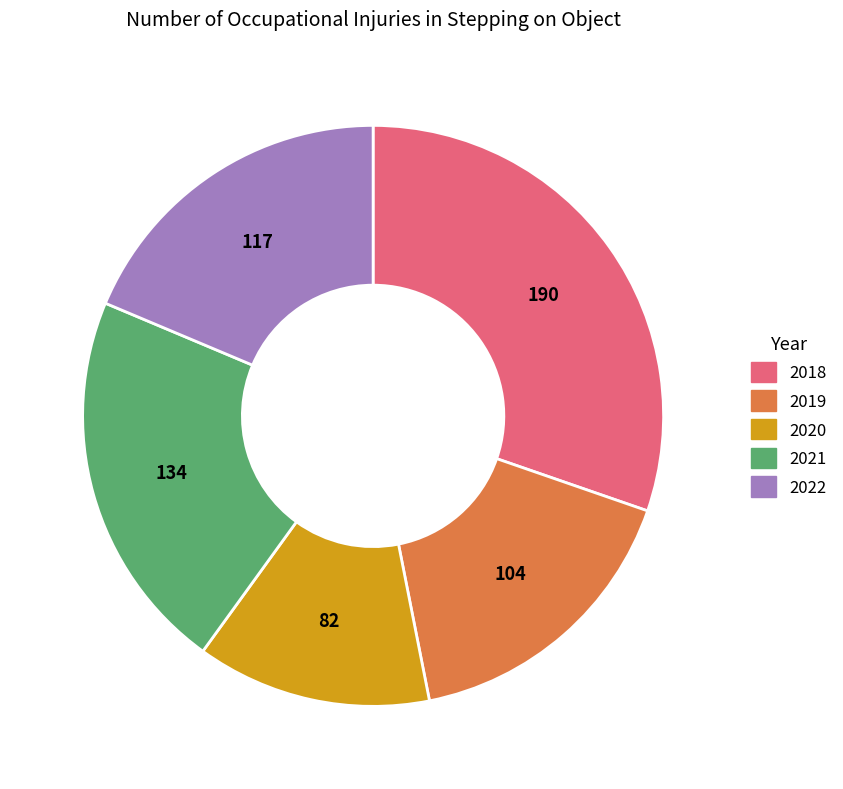

Which slice is the smallest?

2020